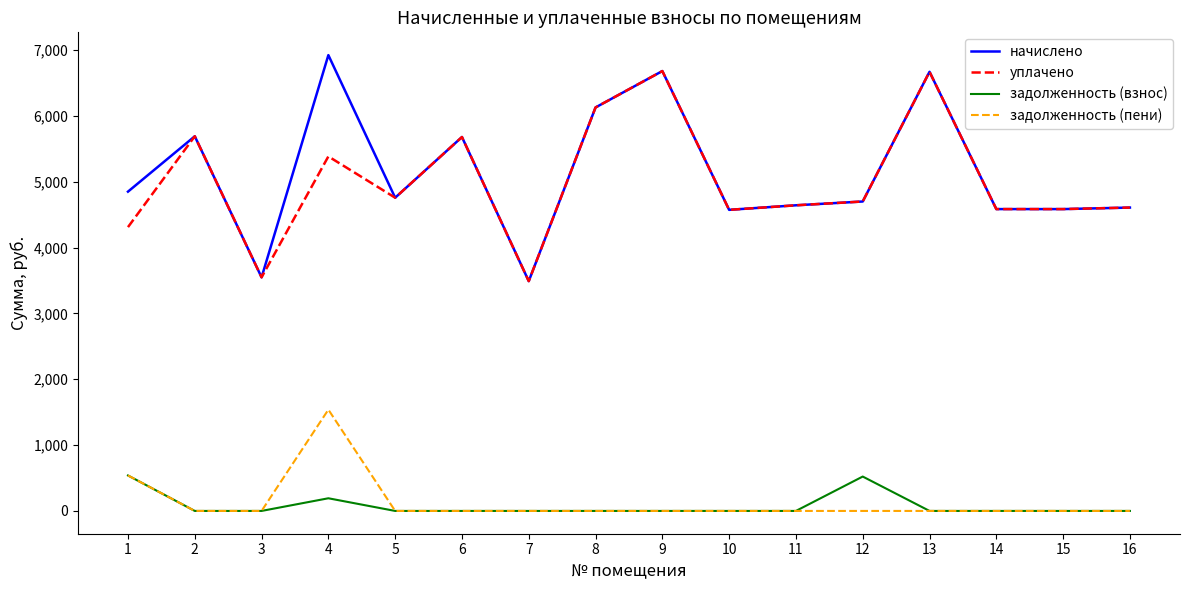

At which category is the sum across all series the highest?

4